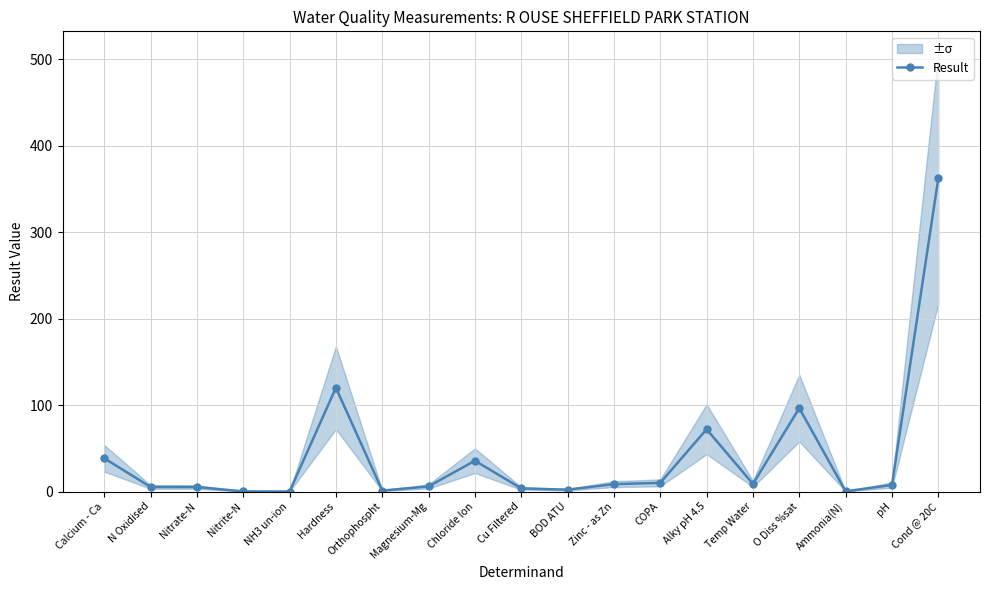

What position from the right is Orthophospht?

13